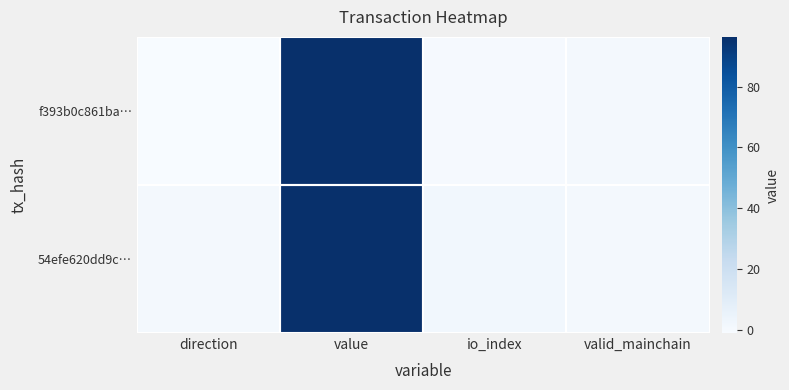

At direction, list the series in order from smallest to largest.

f393b0c861ba…, 54efe620dd9c…